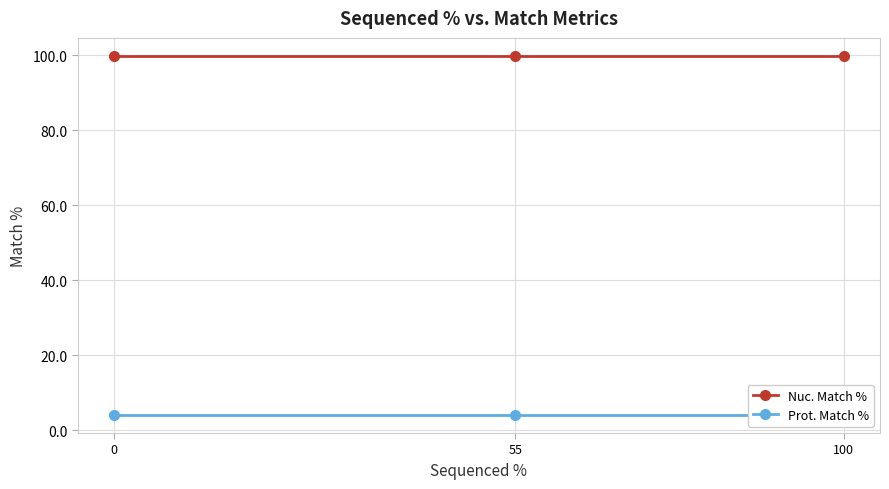

What are all the series names shown in the legend?

Nuc. Match %, Prot. Match %